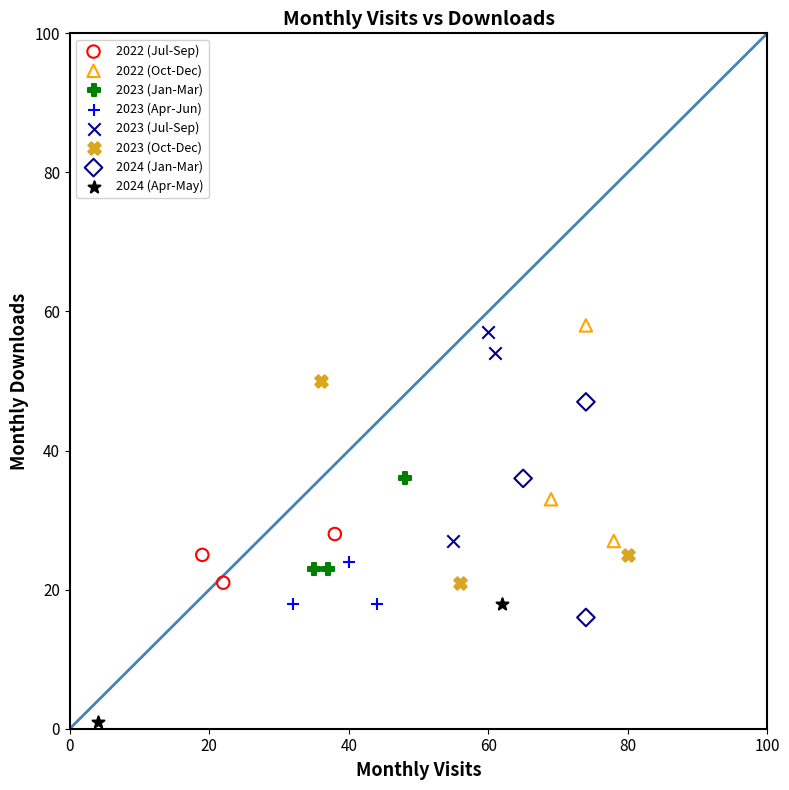

What are all the series names shown in the legend?

2022 (Jul-Sep), 2022 (Oct-Dec), 2023 (Jan-Mar), 2023 (Apr-Jun), 2023 (Jul-Sep), 2023 (Oct-Dec), 2024 (Jan-Mar), 2024 (Apr-May)